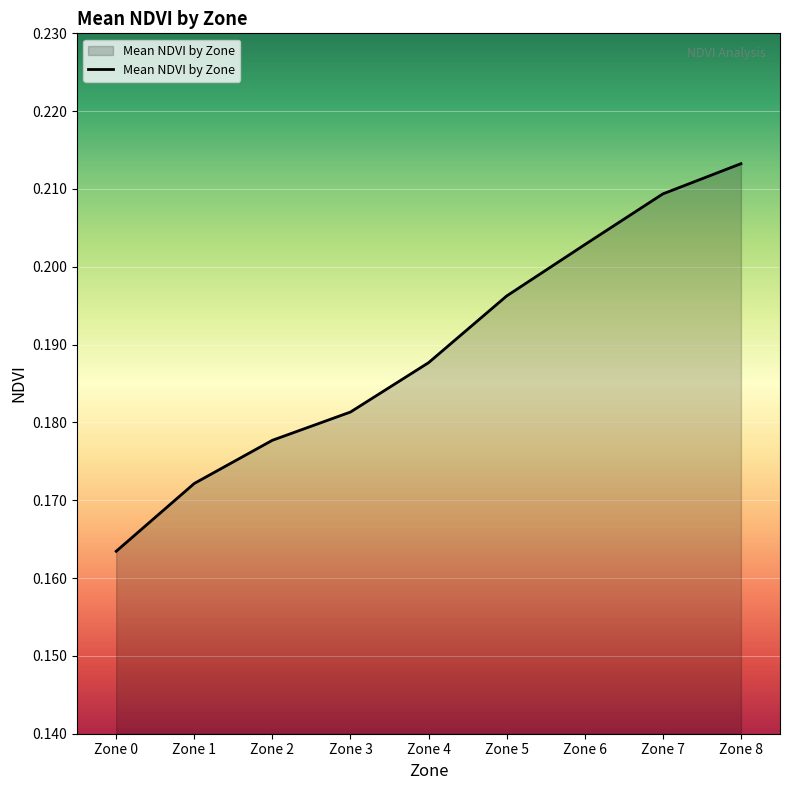

At which label is the value closest to 0?

Zone 0